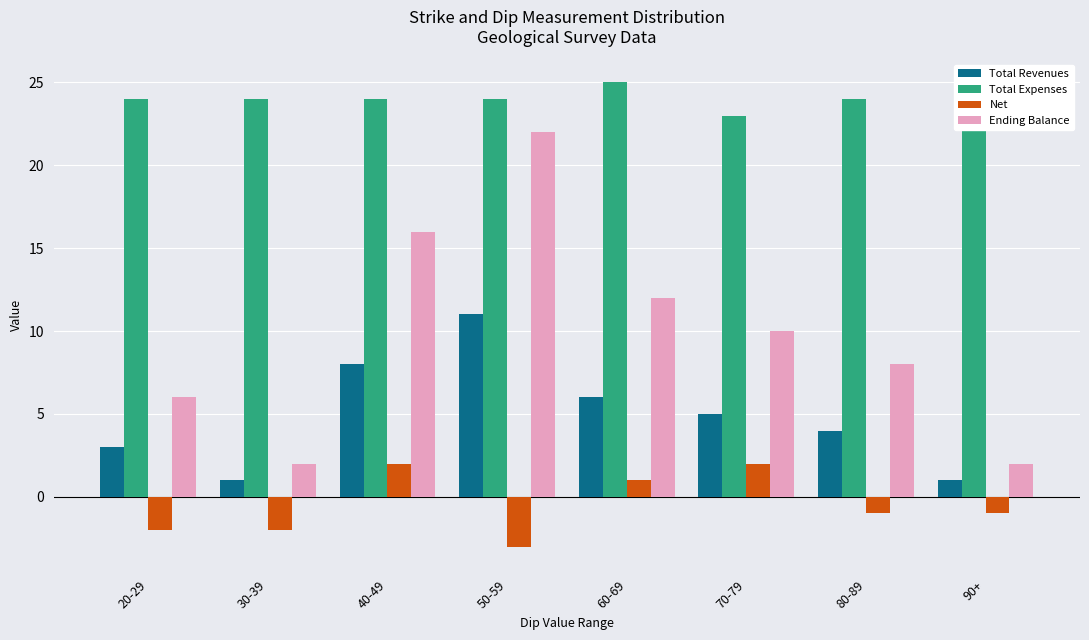

Is it true that Ending Balance equals 1 at 30-39?

False